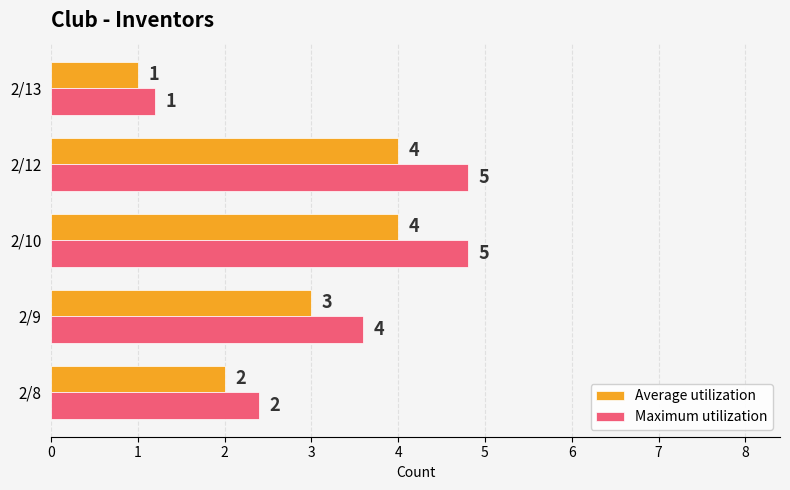

List the series in order of their peak value, highest first.

Maximum utilization, Average utilization